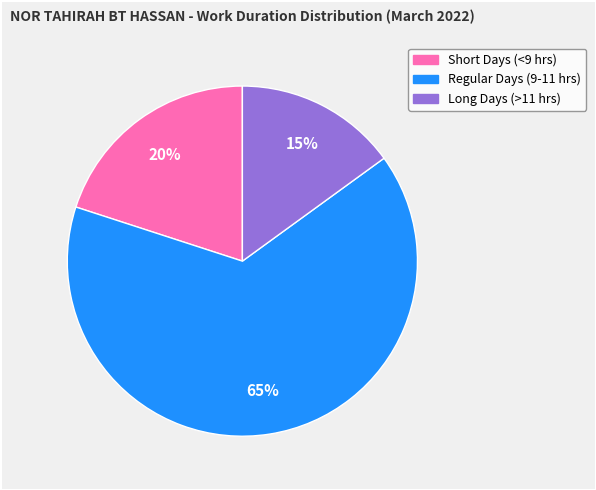

To the nearest percent, what is the difference between the largest and smallest slice percentages?

50%